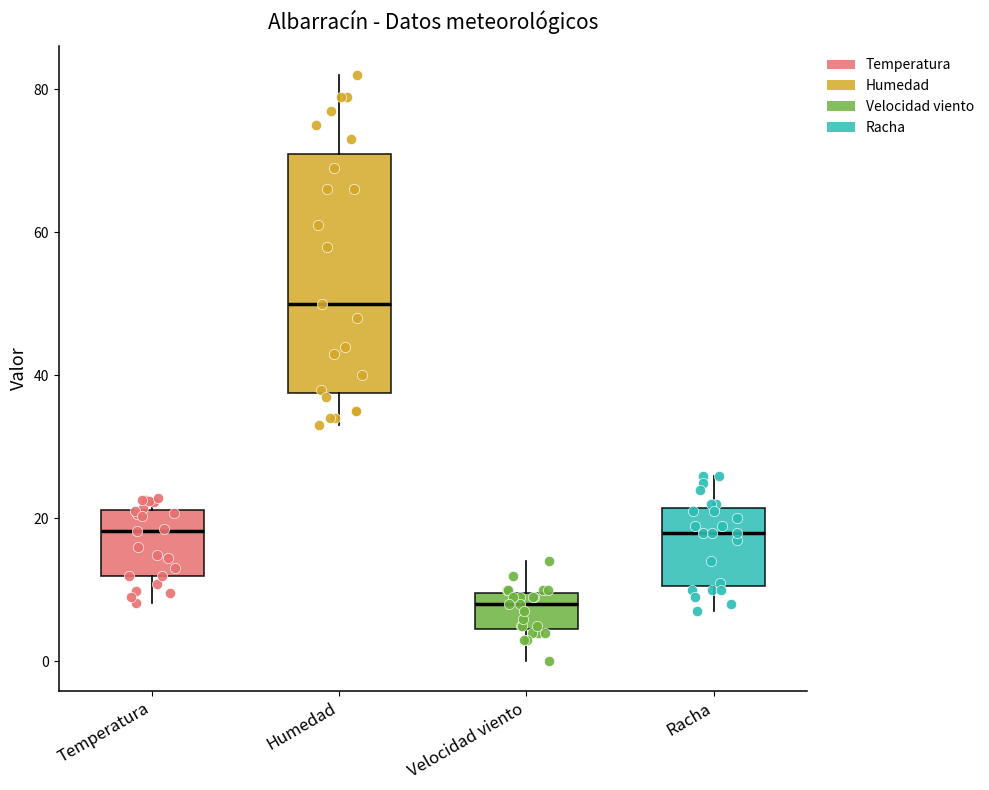

Which box has the highest median line?

Humedad